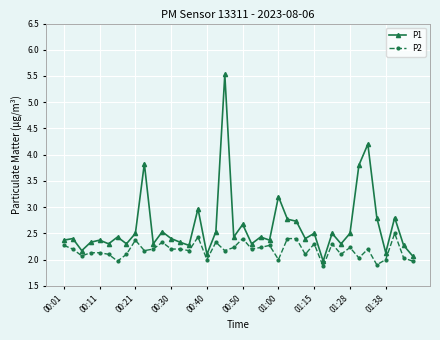

In P1, how many points are lower than both neighbors (excluding endpoints)?

13